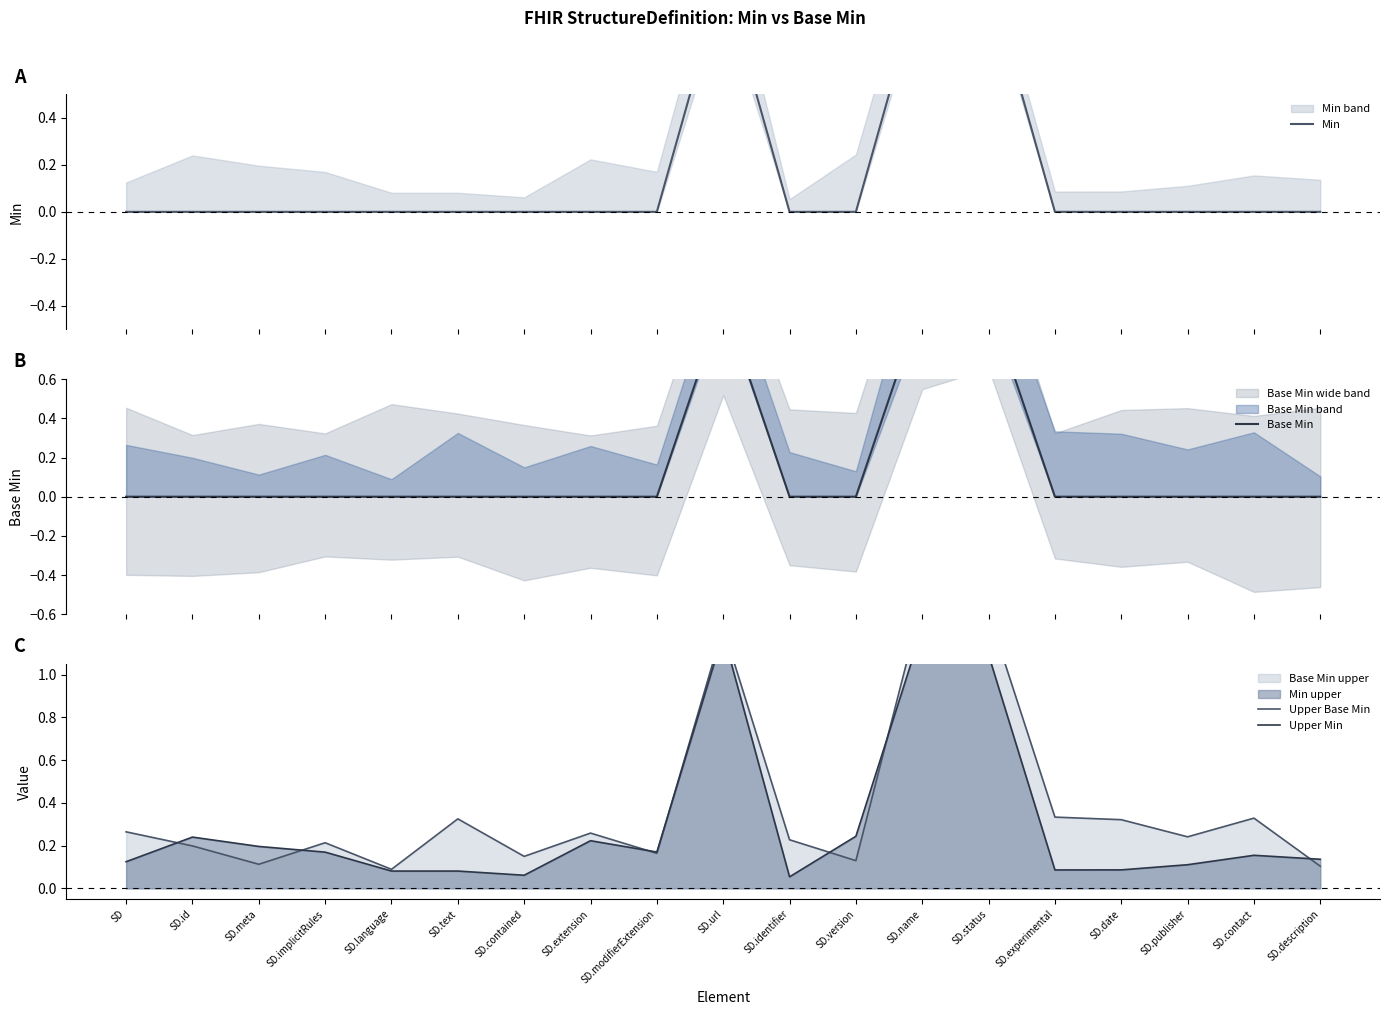

True or false: Min and Upper Min cross at least once.

False